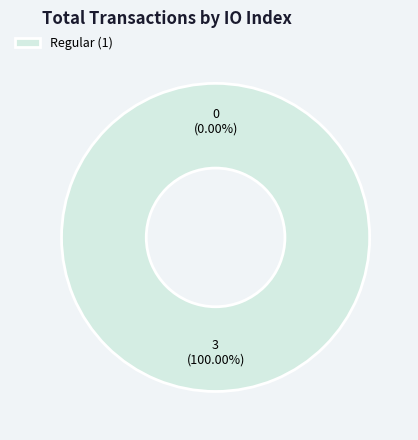

Combined, do Regular (1) and Ticket (-1) account for over 50%?

Yes